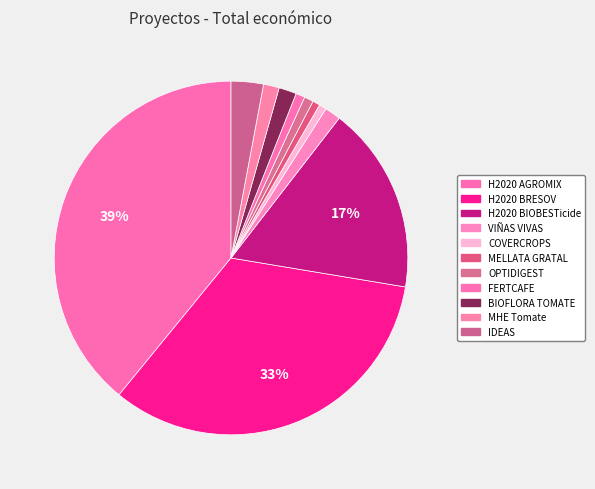

To the nearest percent, what is the average slice percentage?

9%